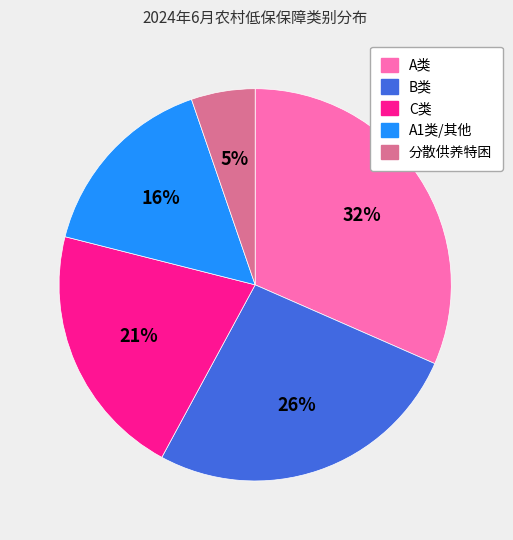

What is the smallest slice in the pie chart?

分散供养特困